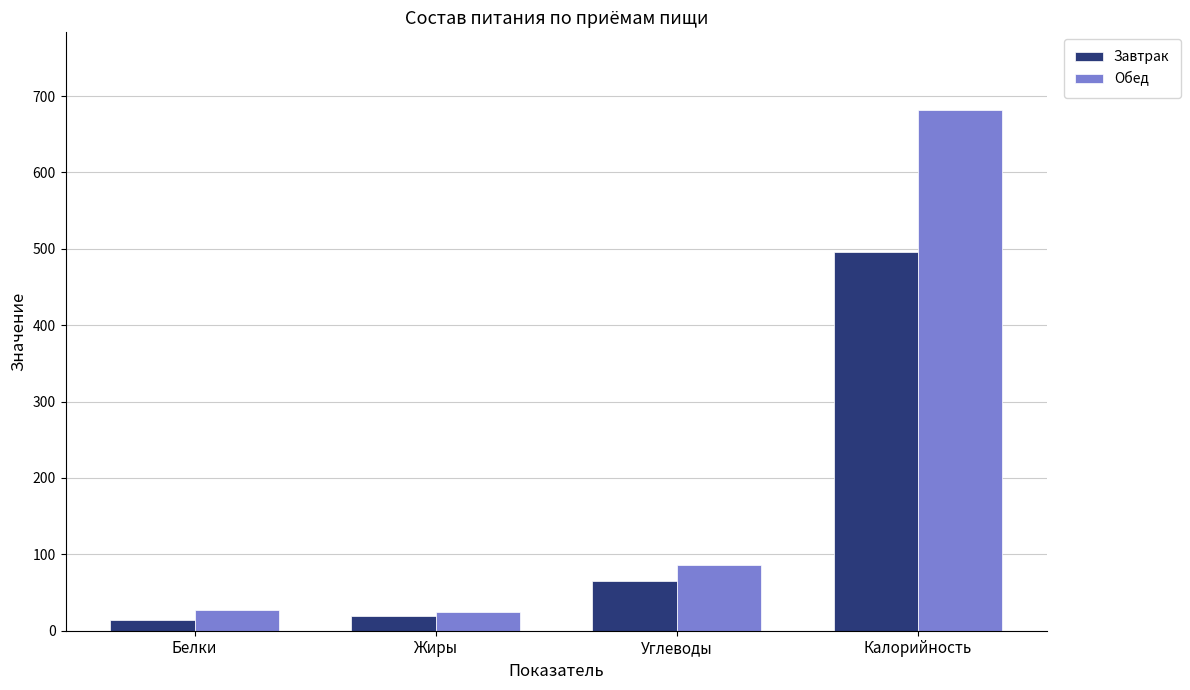

What position from the left is Белки?

1